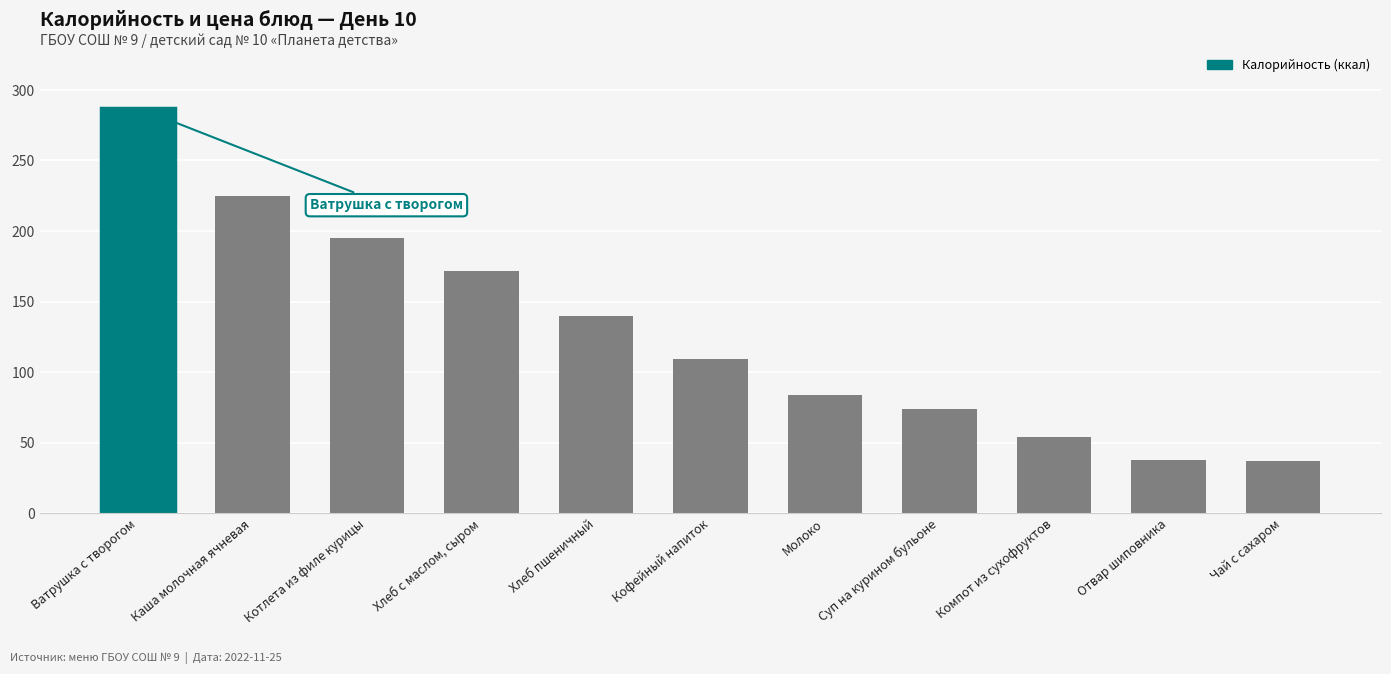

What is the sum of the values at Каша молочная ячневая and Хлеб с маслом, сыром?

396.3